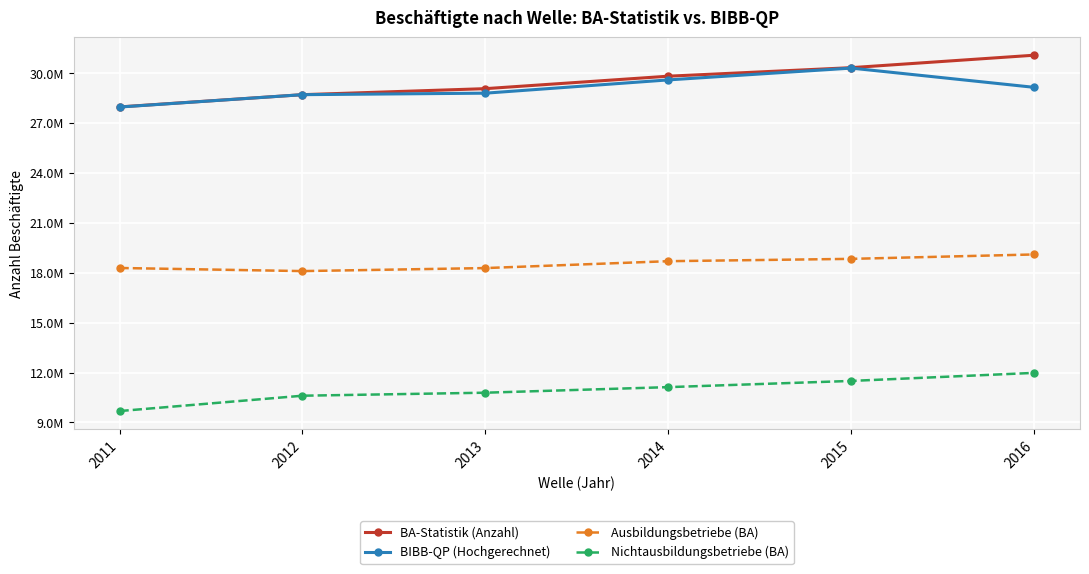

What are all the series names shown in the legend?

BA-Statistik (Anzahl), BIBB-QP (Hochgerechnet), Ausbildungsbetriebe (BA), Nichtausbildungsbetriebe (BA)